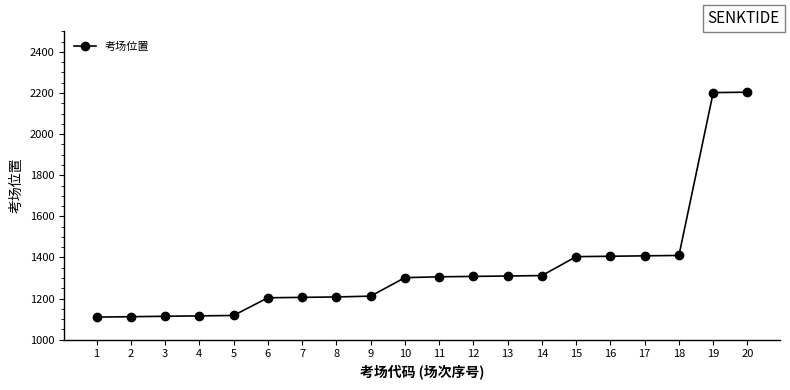

What is the value of the 16th point from the left?

1406